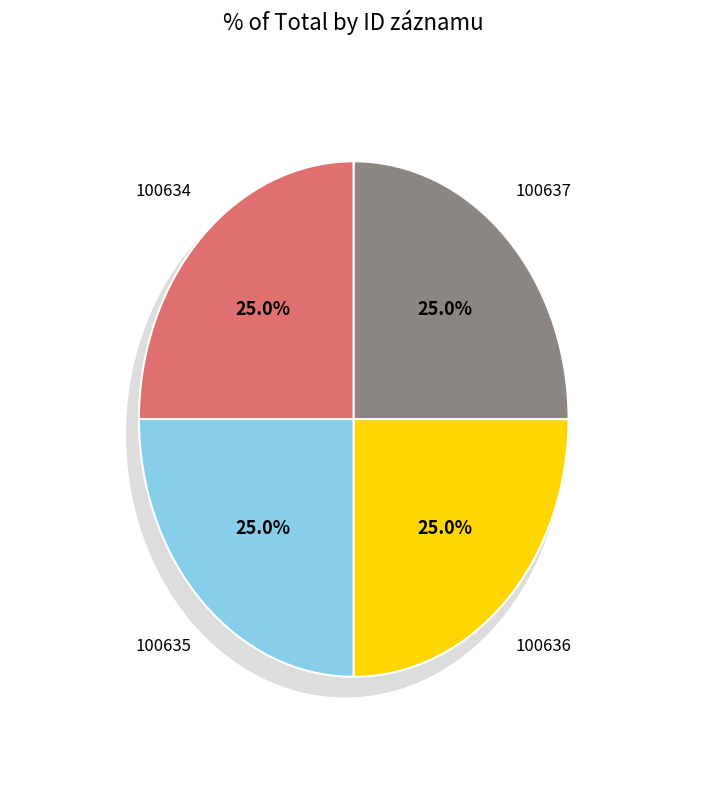

How much of the chart is everything except 100637?

75.0%